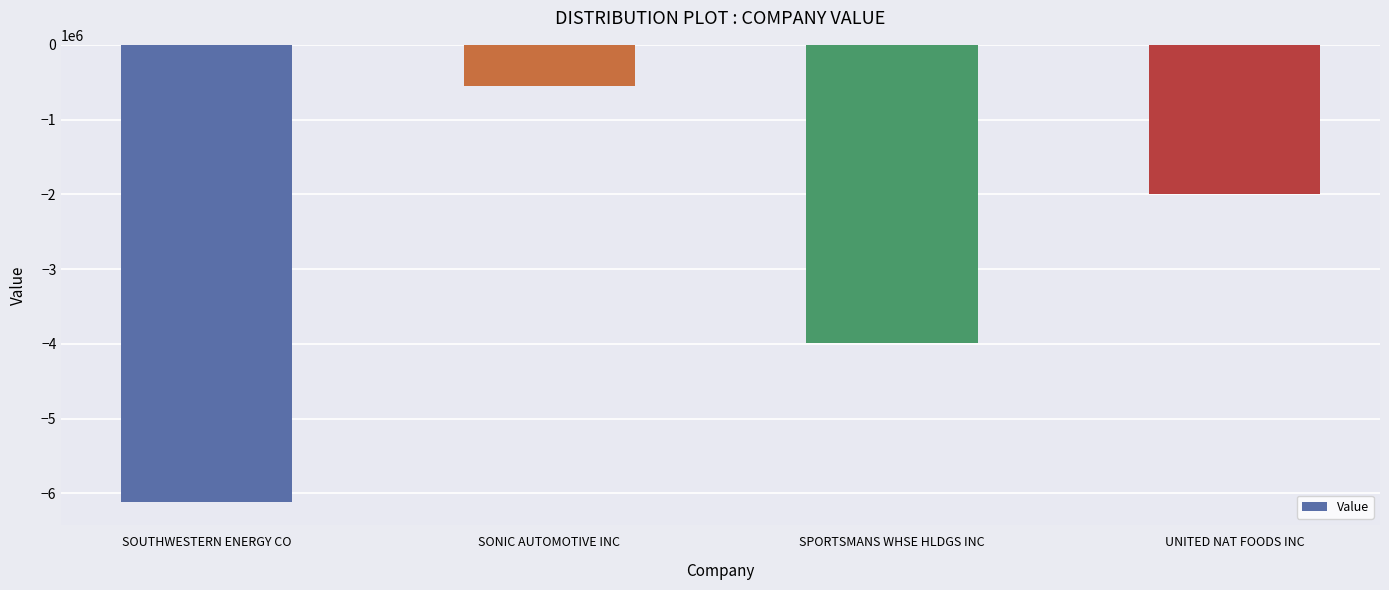

What is the difference between the values at SONIC AUTOMOTIVE INC and SOUTHWESTERN ENERGY CO?

5569602